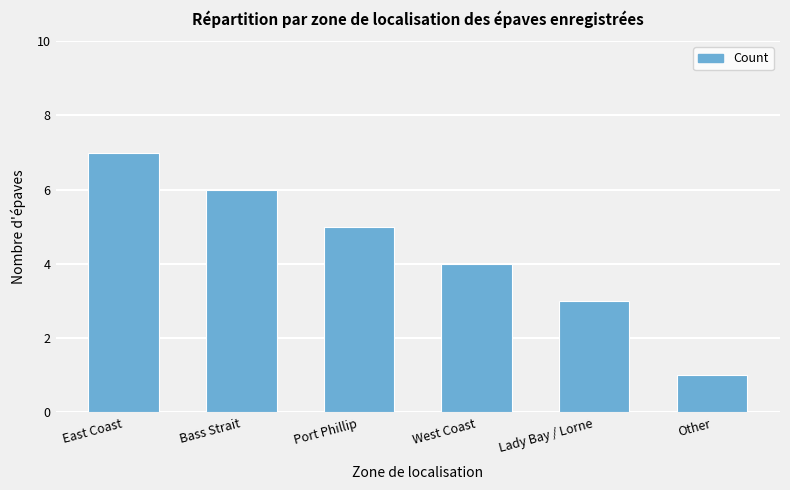

What is the value of the 3rd bar from the left?

5